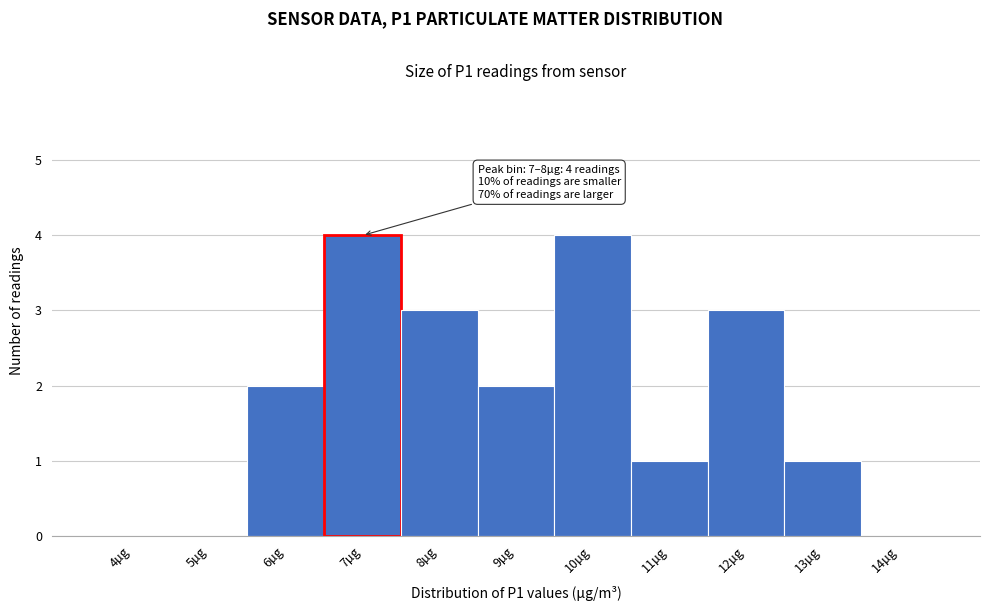

Reading left to right, extract all data points from this chart.

4µg=0	5µg=0	6µg=2	7µg=4	8µg=3	9µg=2	10µg=4	11µg=1	12µg=3	13µg=1	14µg=0